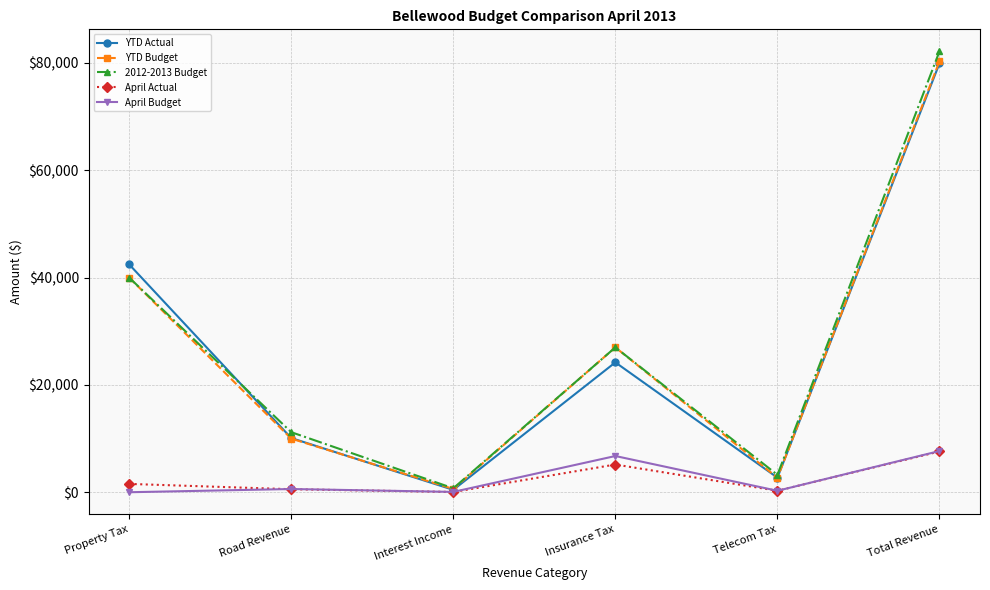

What is the maximum value for April Actual?

7596.1